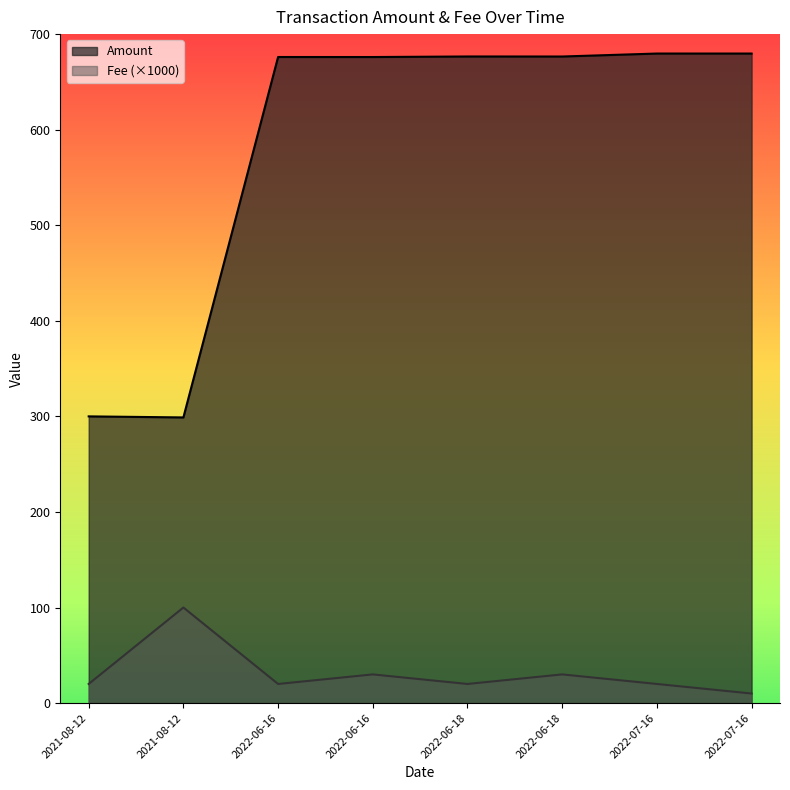

In Amount, how many points are lower than both neighbors (excluding endpoints)?

3